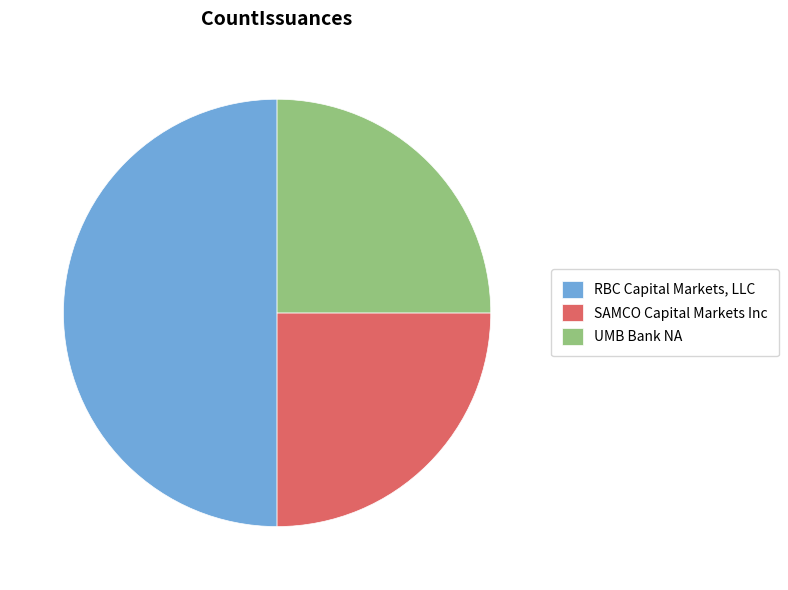

Combined, do SAMCO Capital Markets Inc and RBC Capital Markets, LLC account for over 50%?

Yes